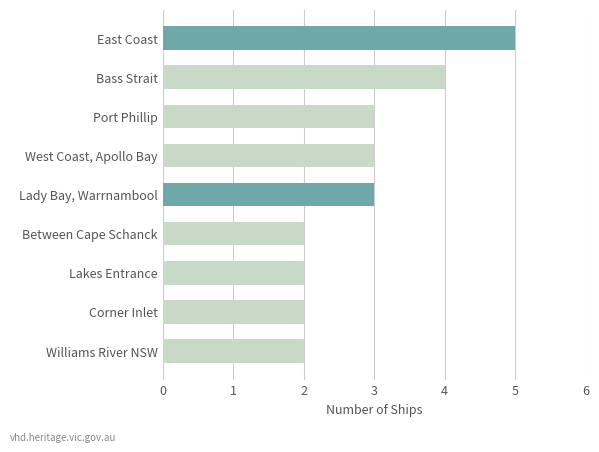

What is the approximate value at East Coast?

5